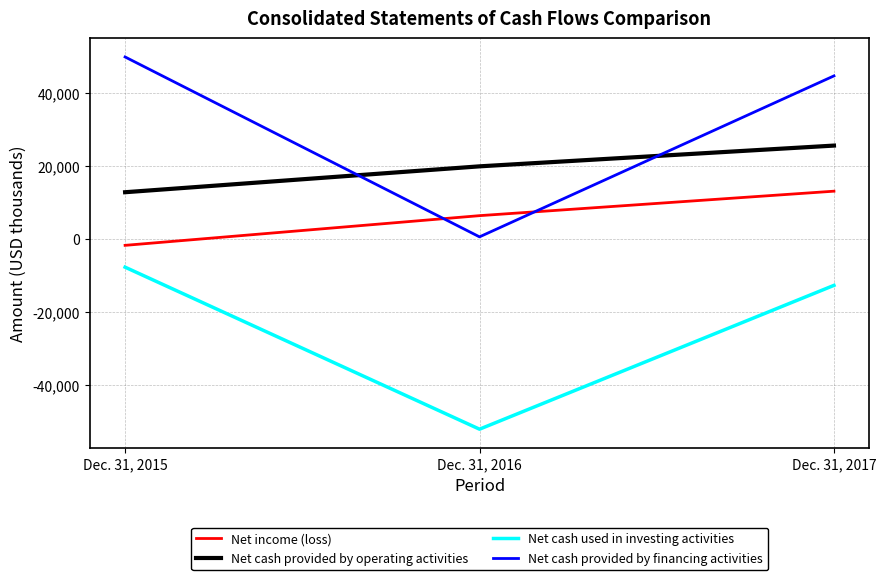

What is the difference between the maximum and second lowest values in the Net cash provided by operating activities series?

5687